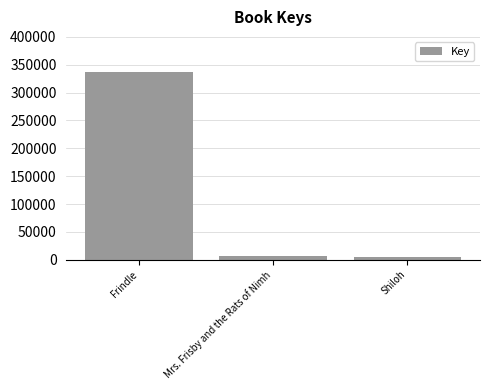

What is the approximate value at Frindle?

336458